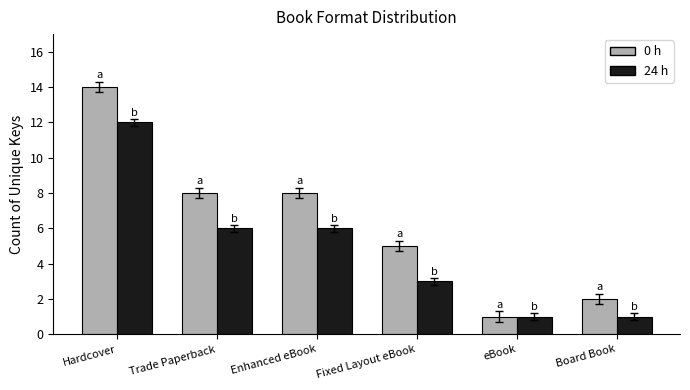

How many bars are there in total?

12